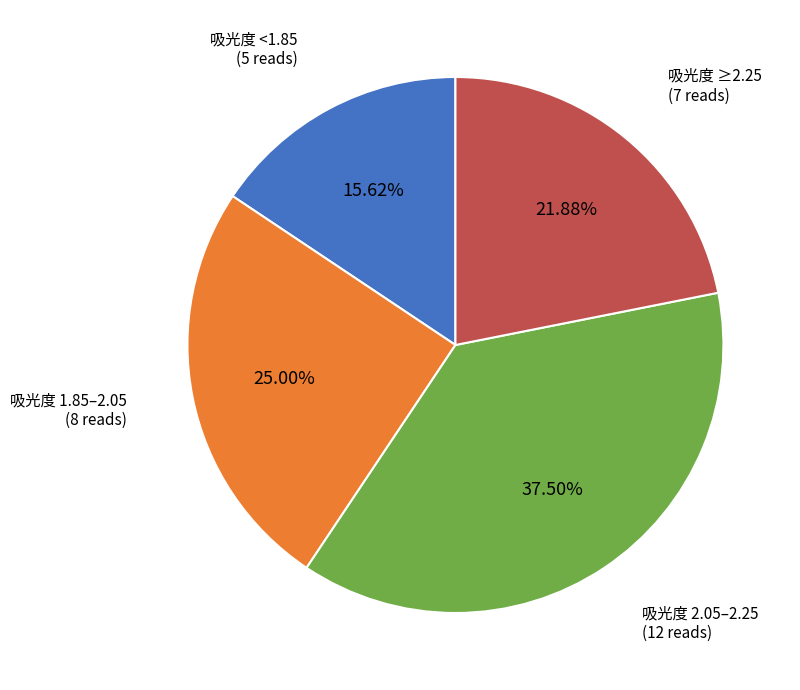

Does any single category account for the majority?

No